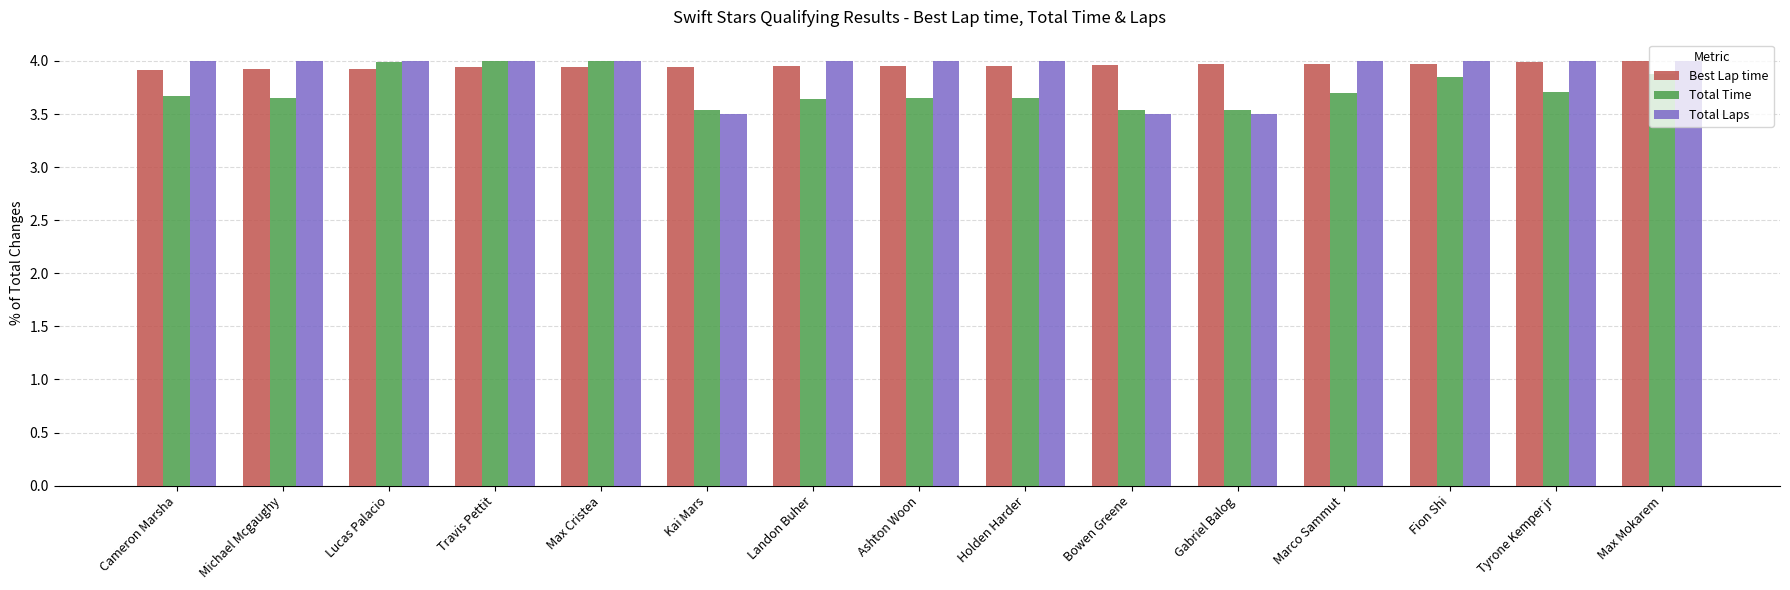

What is the spread (max minus min) of values at Kai Mars?

0.4